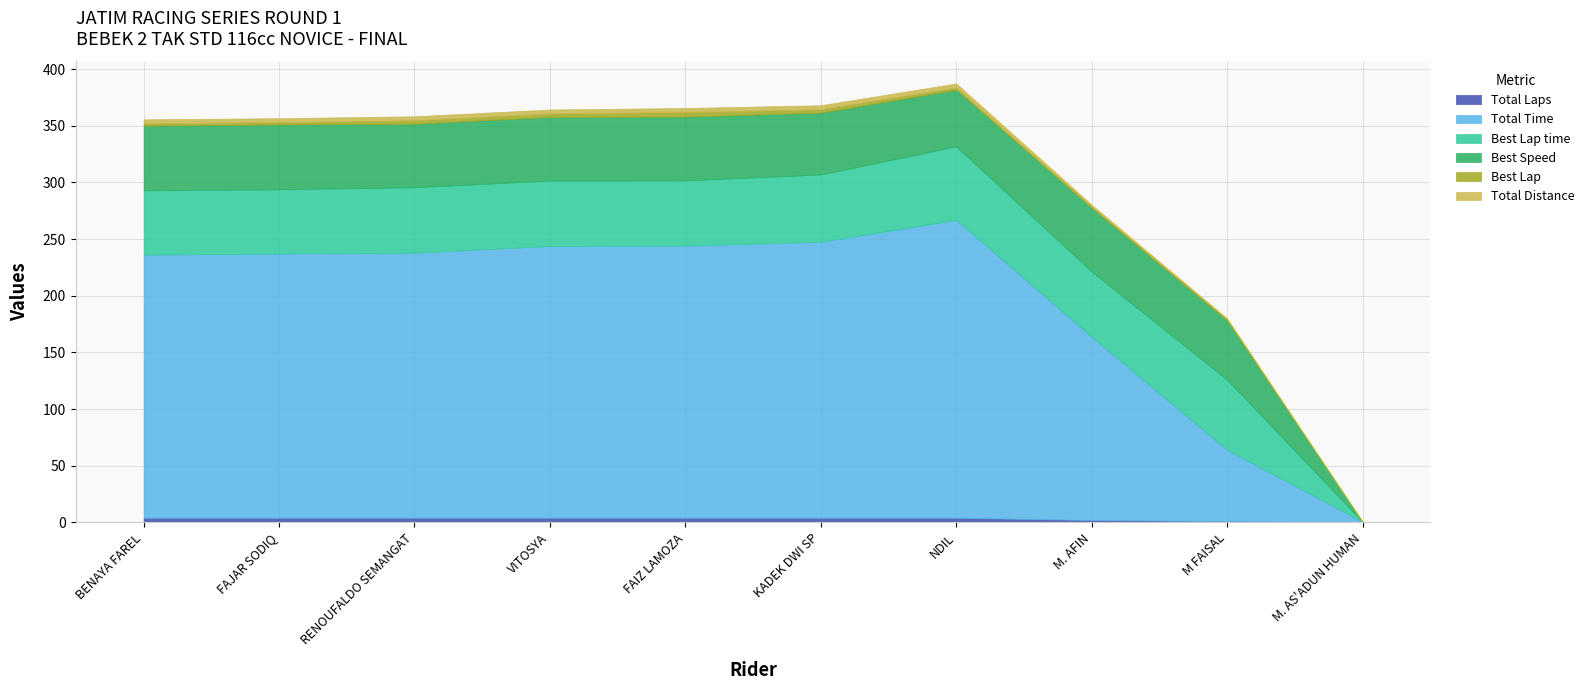

Reading left to right, what are all the values shown in this chart?

Total Laps: 4.0	4.0	4.0	4.0	4.0	4.0	4.0	2.0	1.0	0.0
Total Time: 232.3	233.3	234.0	240.0	240.3	243.7	263.0	161.8	62.9	0.5
Best Lap time: 56.7	56.6	57.8	57.7	57.5	59.4	64.9	57.6	61.9	0.0
Best Speed: 57.1	57.2	56.1	56.1	56.3	54.6	49.9	56.3	52.3	0.0
Best Lap: 2.0	2.0	3.0	3.0	4.0	3.0	2.0	1.0	1.0	0.0
Total Distance: 3.6	3.6	3.6	3.6	3.6	3.6	3.6	1.8	0.9	0.0